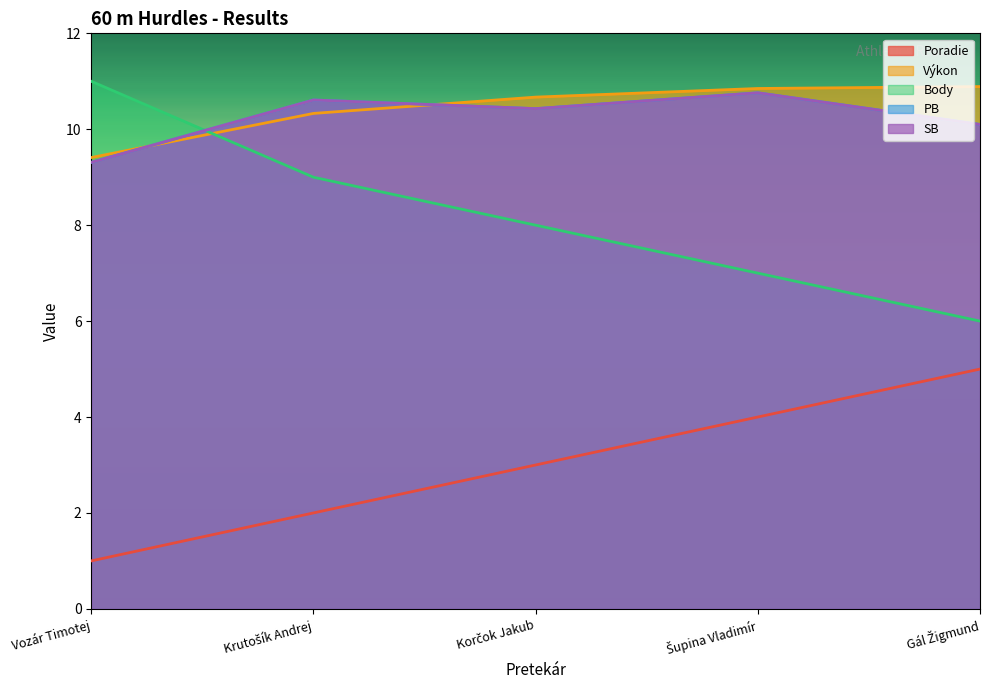

Is the value of PB at Korčok Jakub greater than the value of Poradie at Gál Žigmund?

Yes